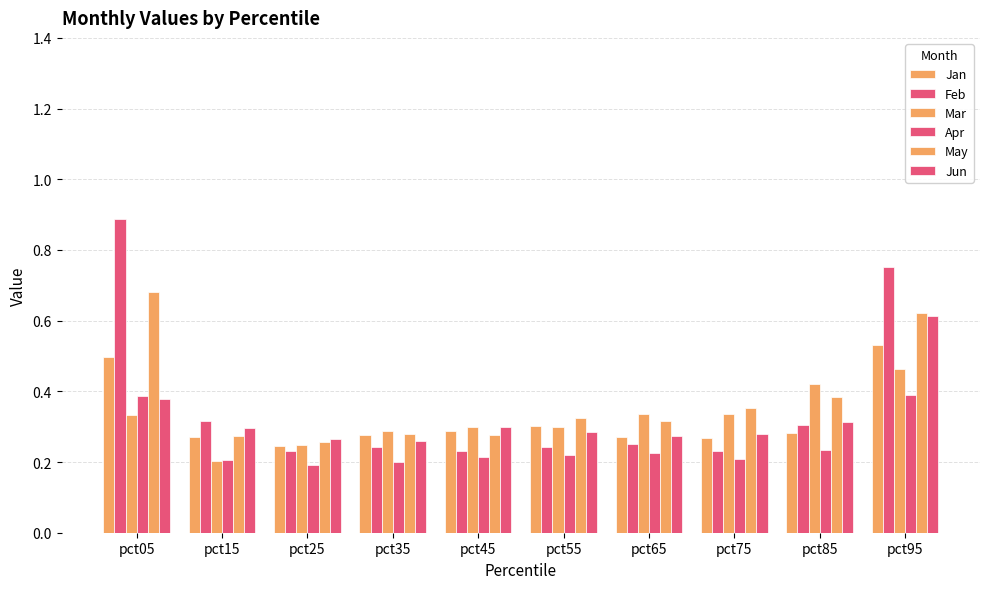

How many bars are there in each group?

6